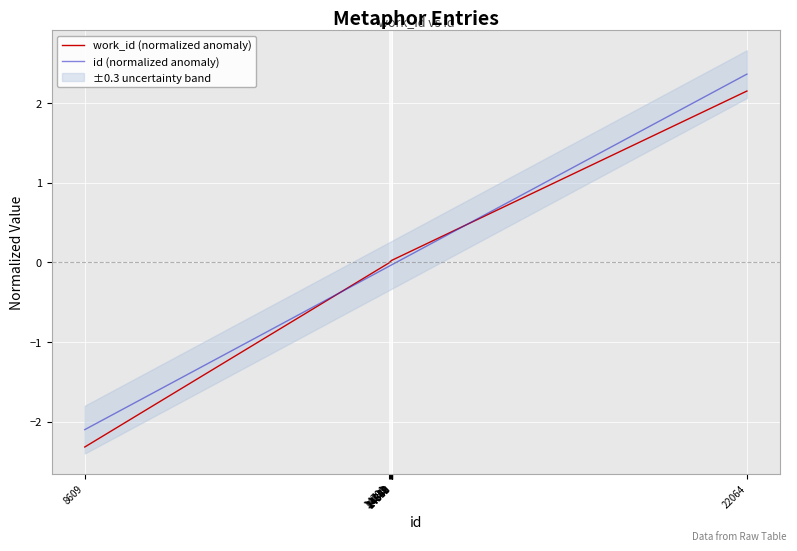

Is it true that id (normalized anomaly) equals 0.7 at 22064?

False